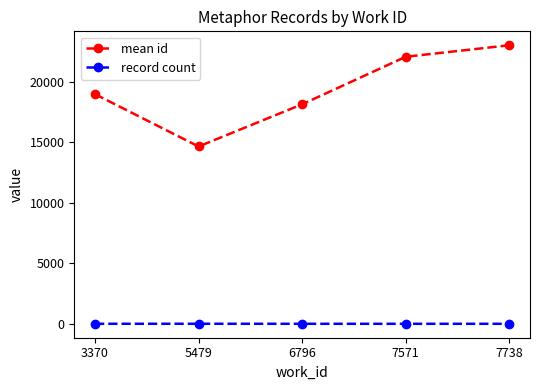

At how many categories does at least one series exceed 20995?

2